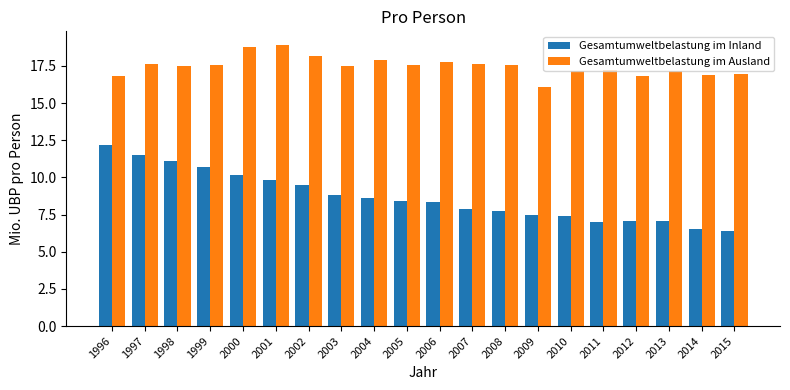

What is the difference between the second highest and second lowest values in the Gesamtumweltbelastung im Inland series?

5.0